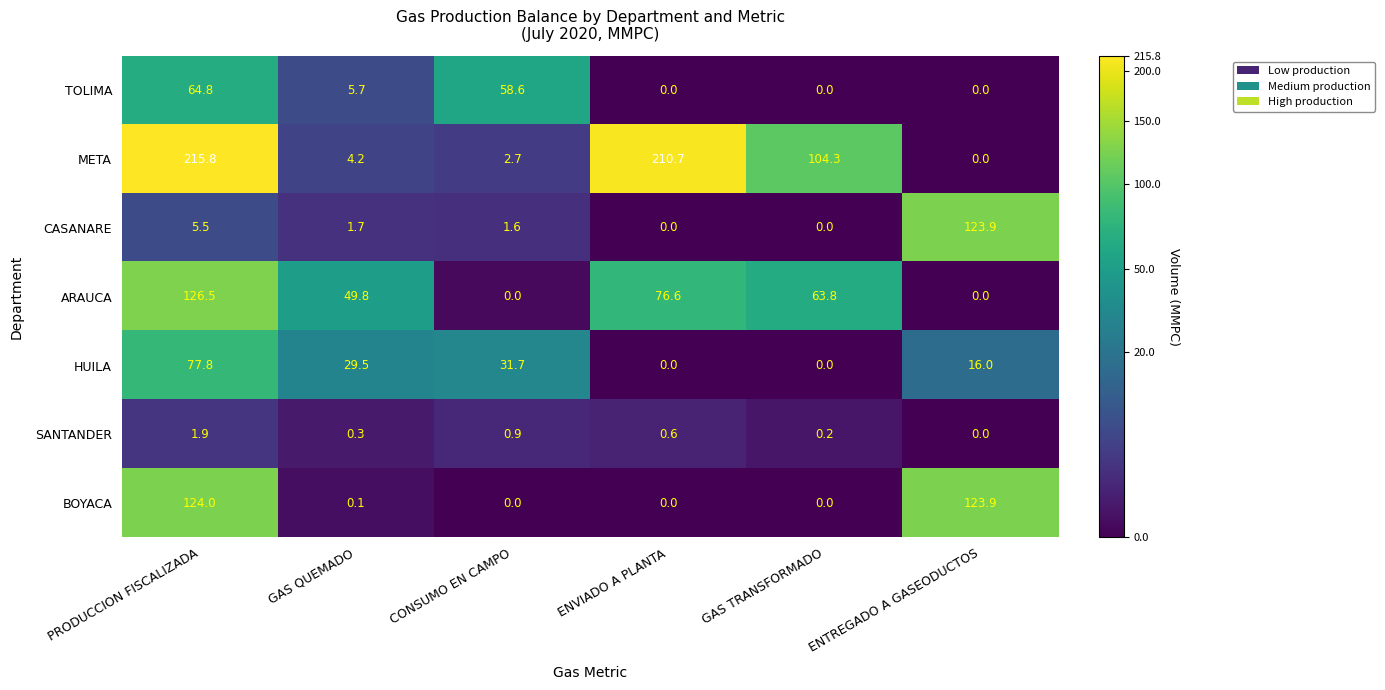

Which label corresponds to the largest value in the chart?

PRODUCCION FISCALIZADA